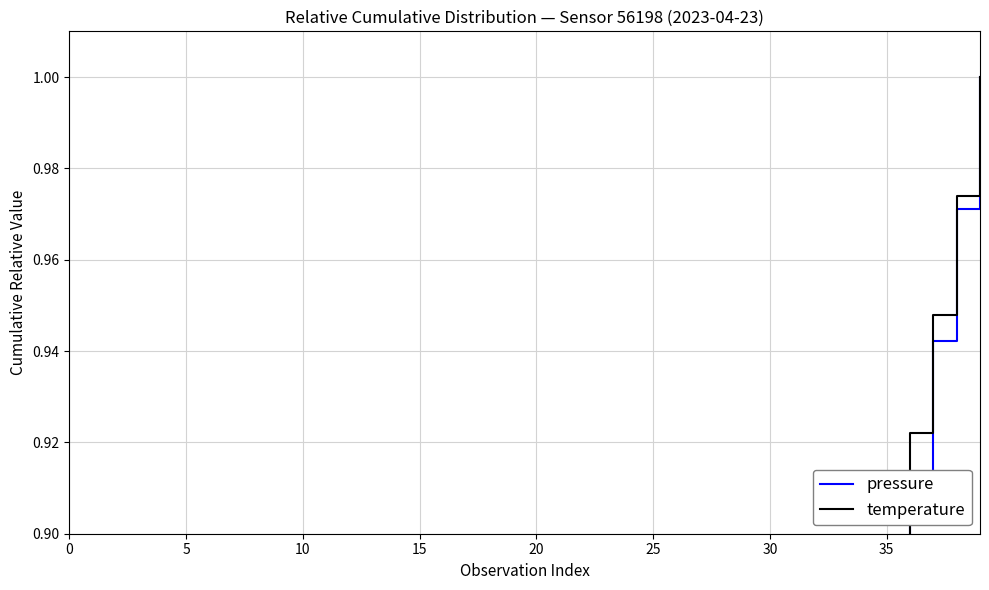

Which series has the largest range (max minus min)?

pressure